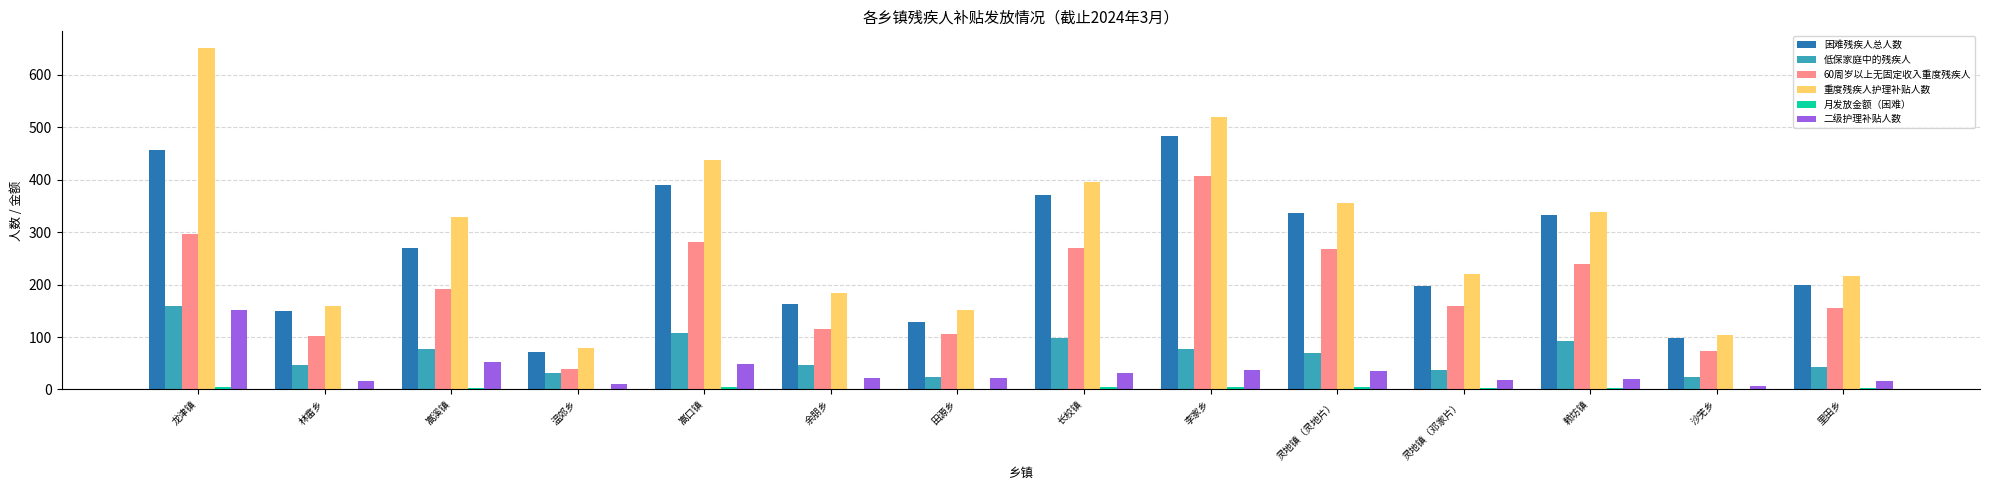

Between 嵩溪镇 and 里田乡, which series saw the biggest shift?

重度残疾人护理补贴人数